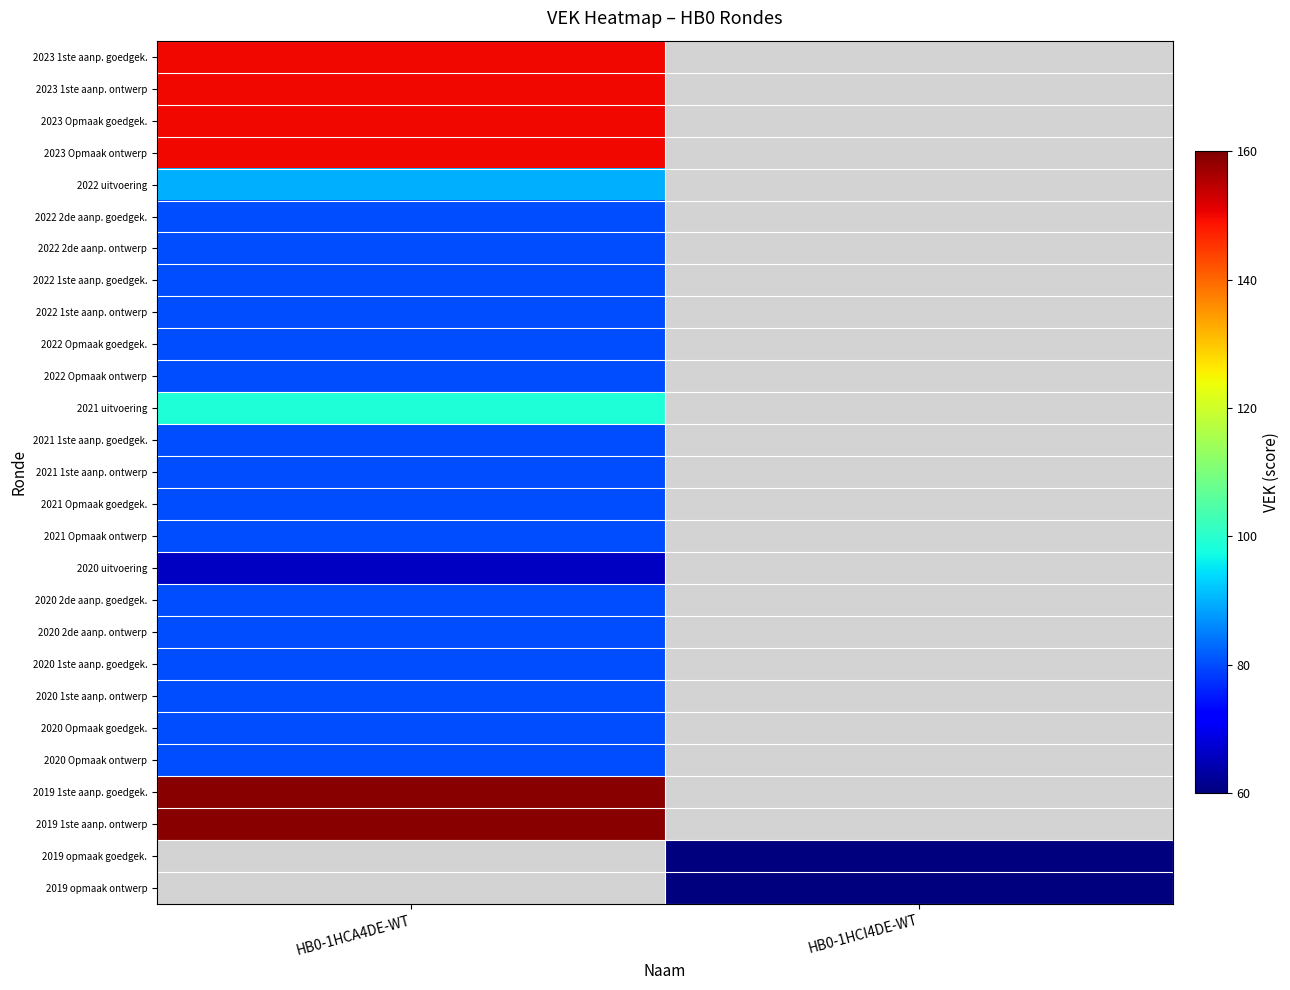

The 2023 Opmaak goedgek. series shows -78 at HB0-1HCI4DE-WT. True or false?

False